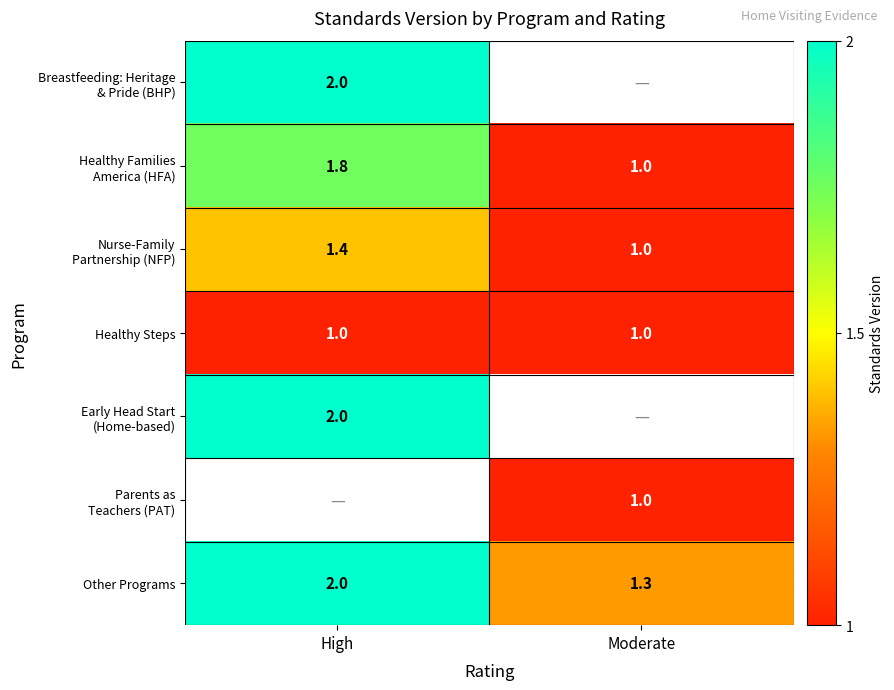

The Other Programs series shows 2.0 at High. True or false?

True